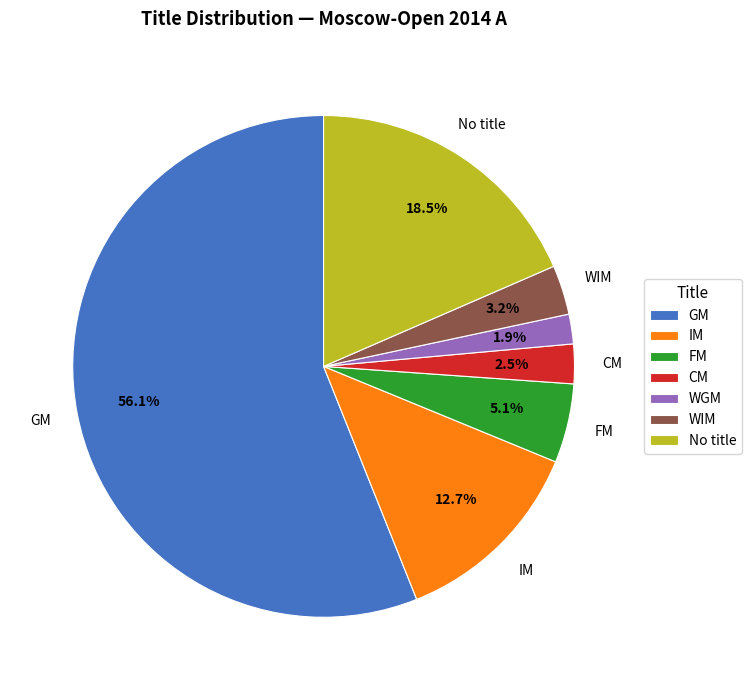

Does CM account for over 50% of the chart?

No